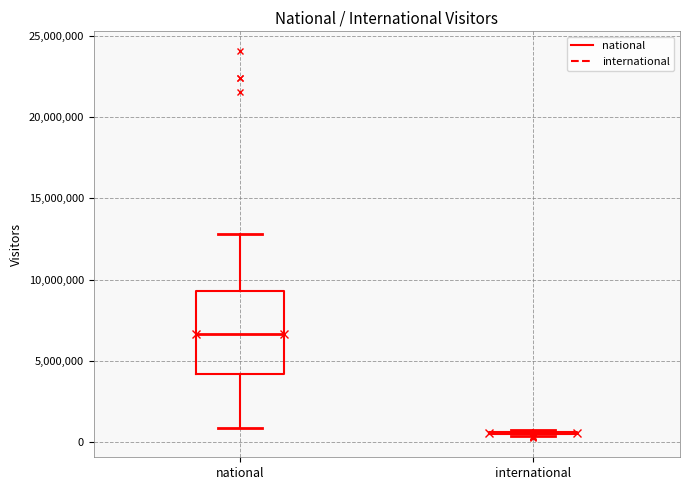

Reading left to right, read every box against the y-axis: the position of its median line, the range the box covers, and the ends of its whiskers. The values are not printed on the chart, so give them approximately, as read against the axis.

national: median 6500000, box 4000000 to 9500000, whiskers 1000000 to 13000000
international: box collapsed to a line at 500000, whiskers 500000 to 500000